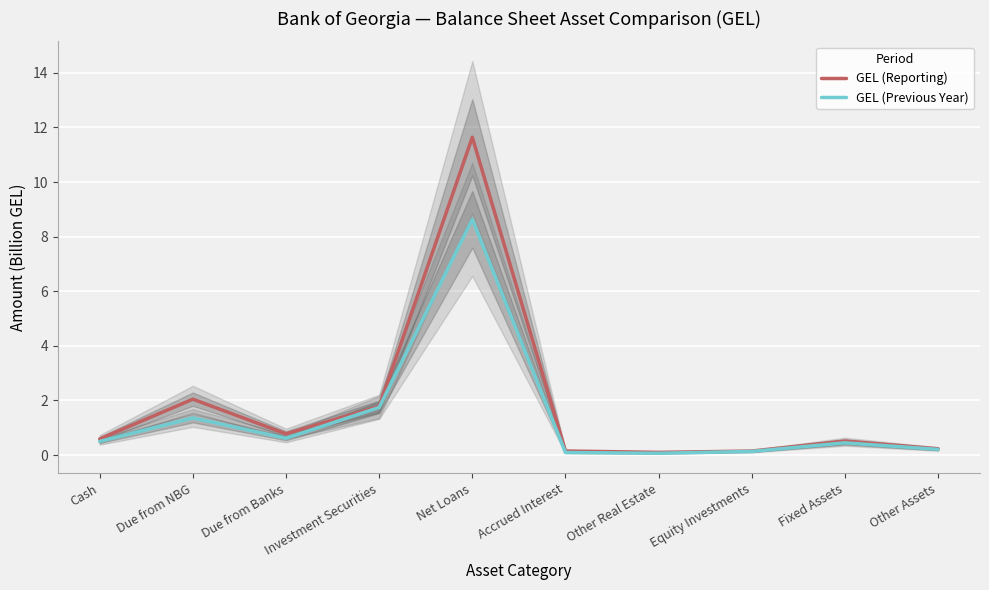

List the series in order of their overall mean, lowest first.

GEL (Previous Year), GEL (Reporting)